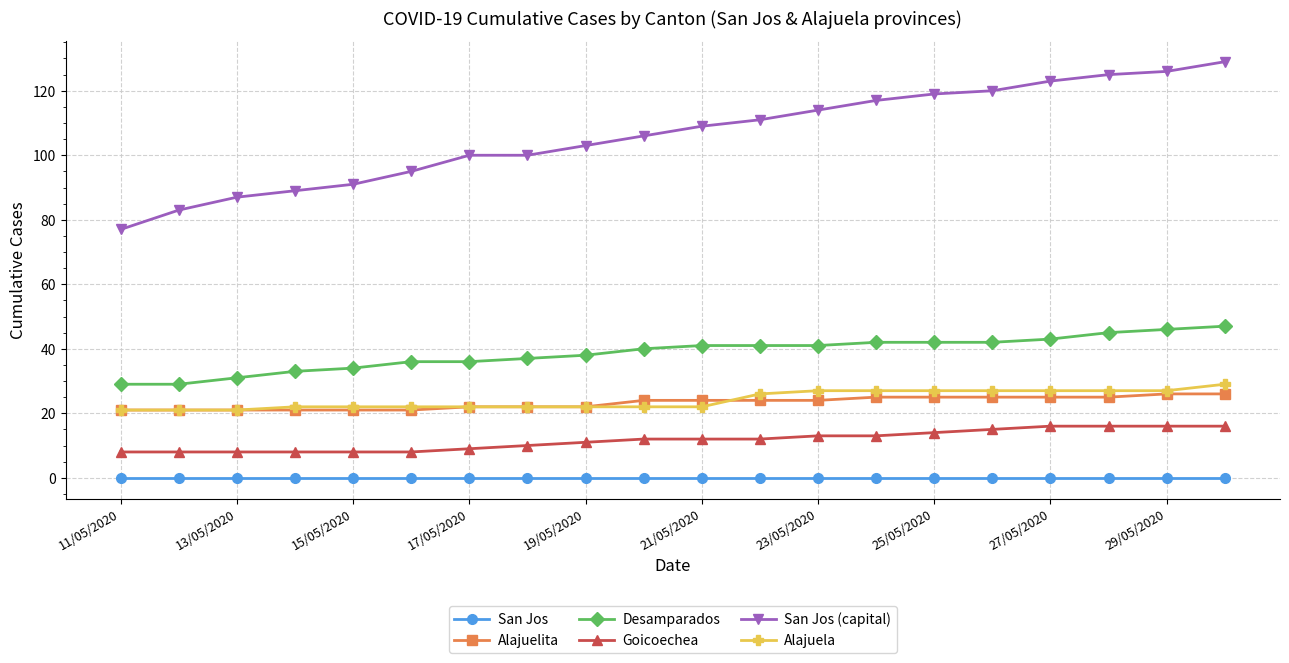

Does the chart have visible grid lines?

Yes